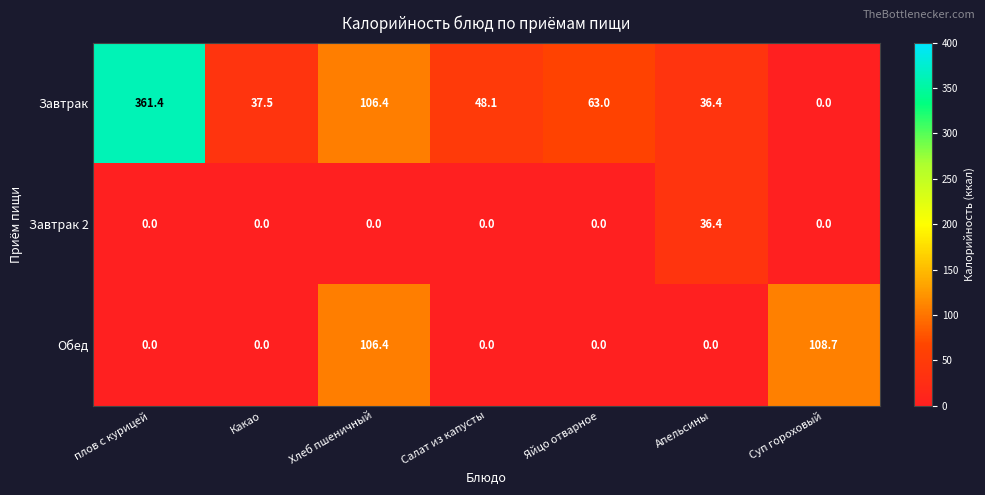

Which series has the largest range (max minus min)?

Завтрак